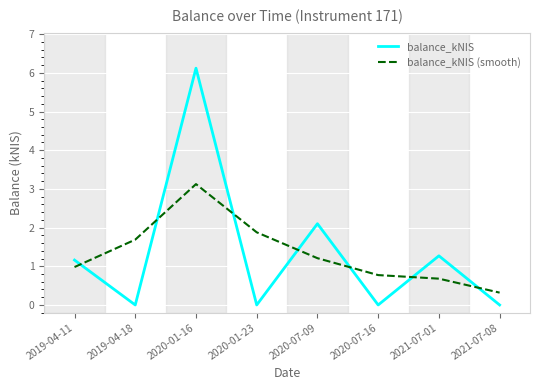

What position from the left is 2021-07-08?

8